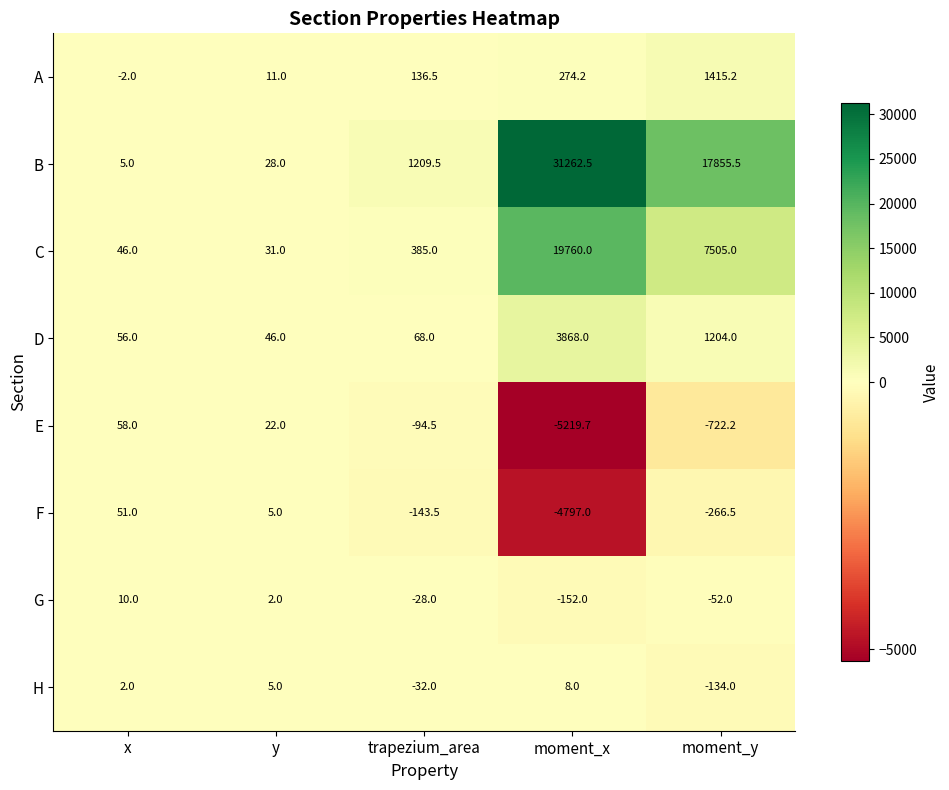

At which category is the sum across all series the highest?

moment_x